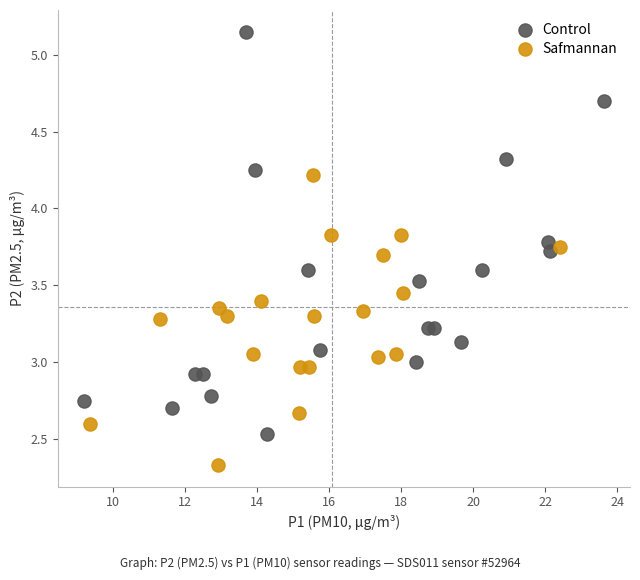

Which series has the largest Y range (max minus min)?

Control